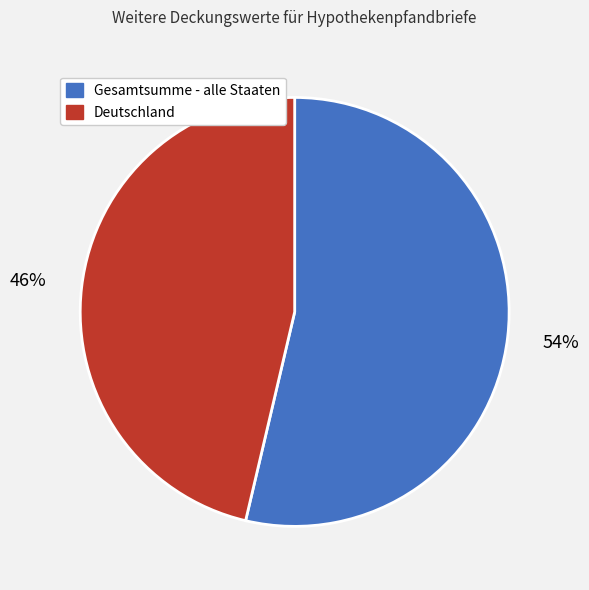

Which category has the smallest portion of the pie?

Deutschland